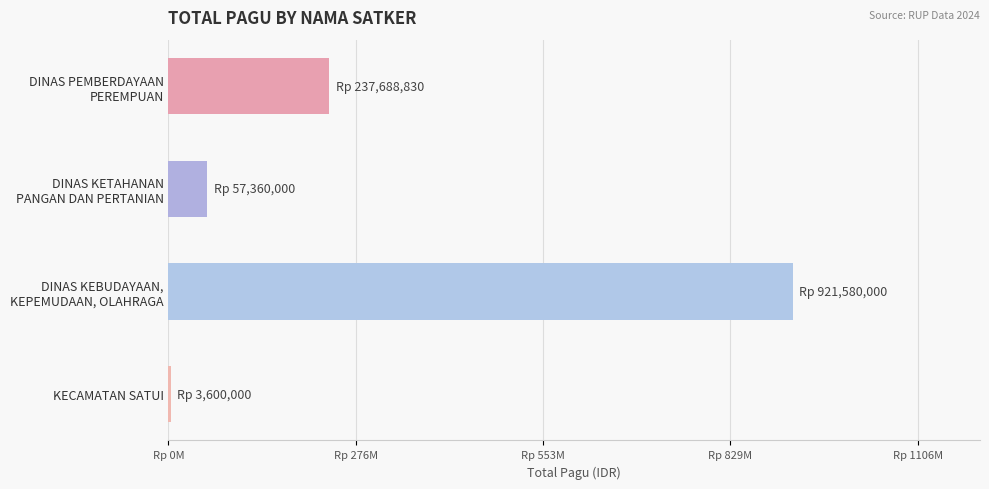

Are the bars horizontal?

Yes